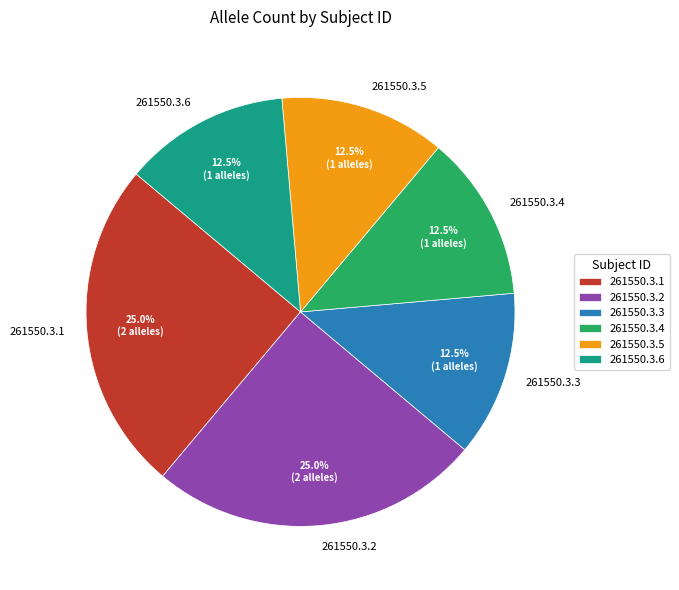

Which has a higher value, 261550.3.4 or 261550.3.1?

261550.3.1